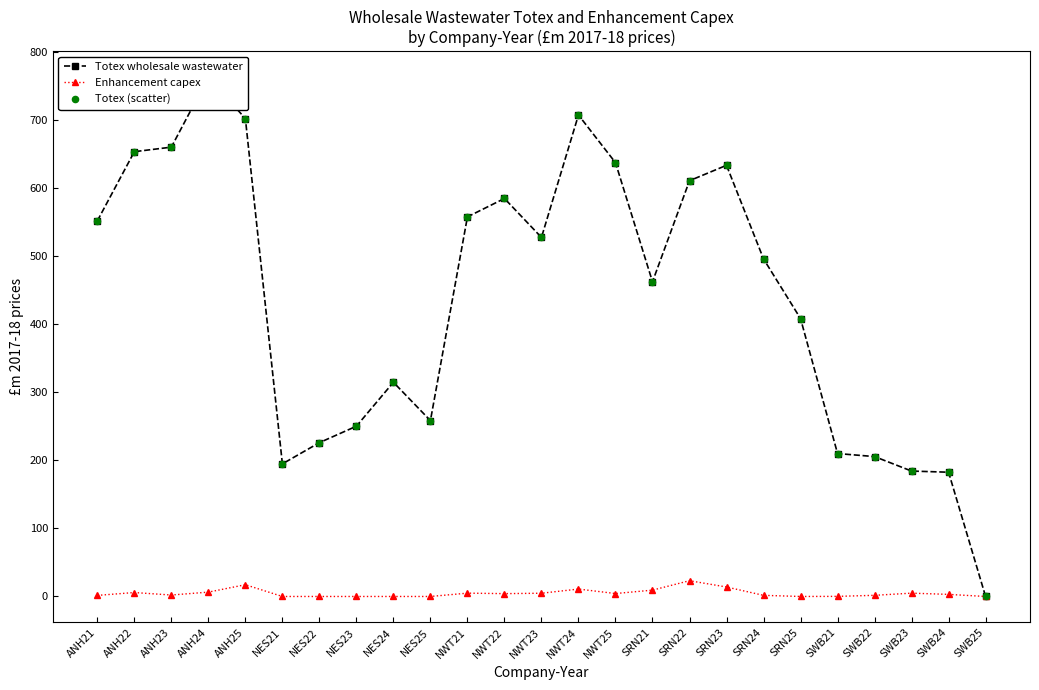

Which series contains the highest Y value?

Totex wholesale wastewater